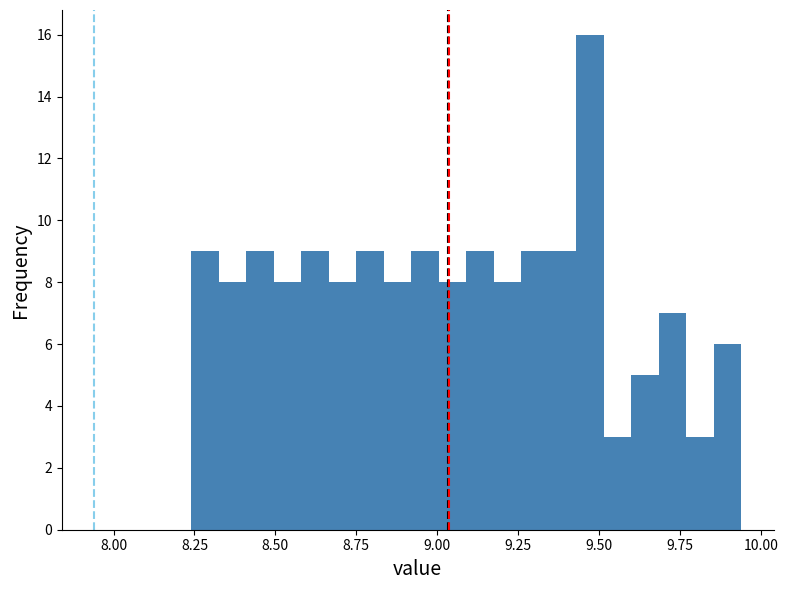

Around what value on the x-axis is the tallest bar? Give the approximate position of its centre, as read against the axis.

9.45